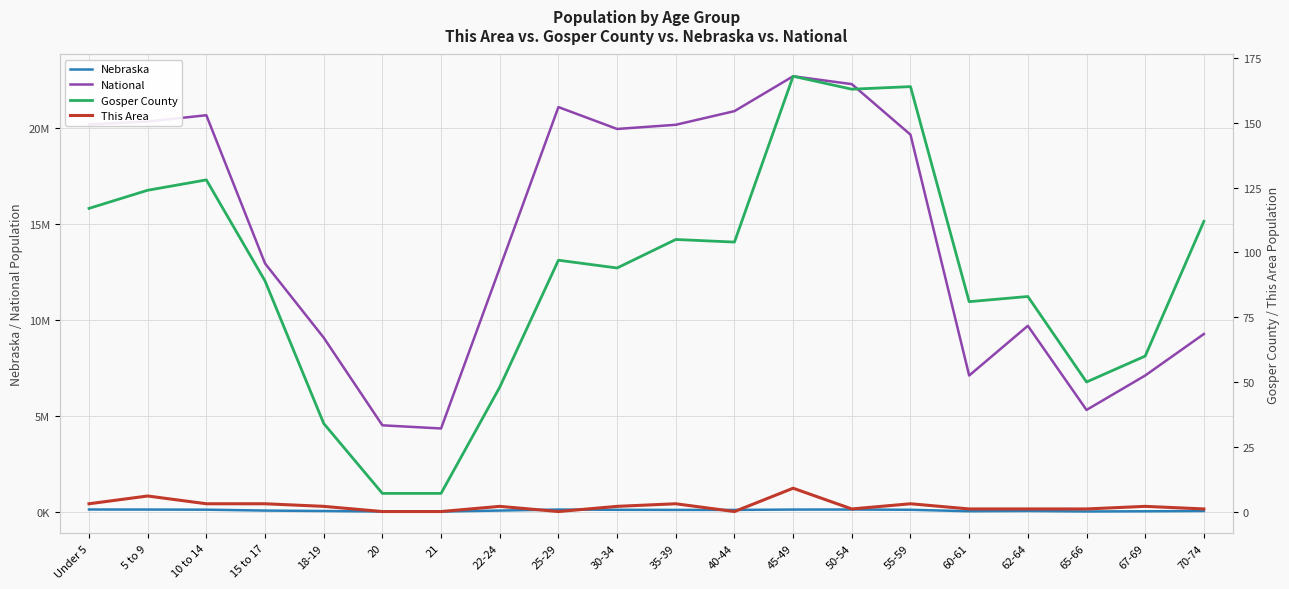

Is this an area chart (filled region under the line)?

No